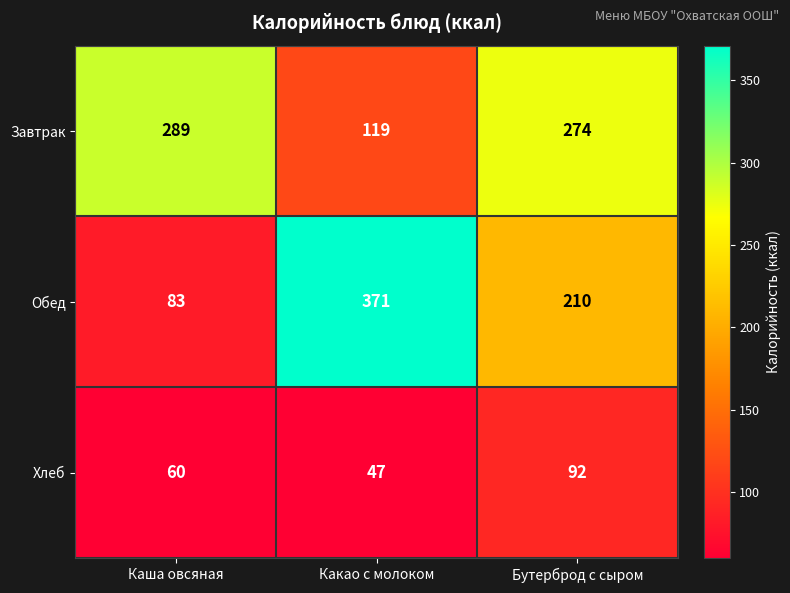

What is the approximate value of Обед at Каша овсяная, to the nearest 5?

85